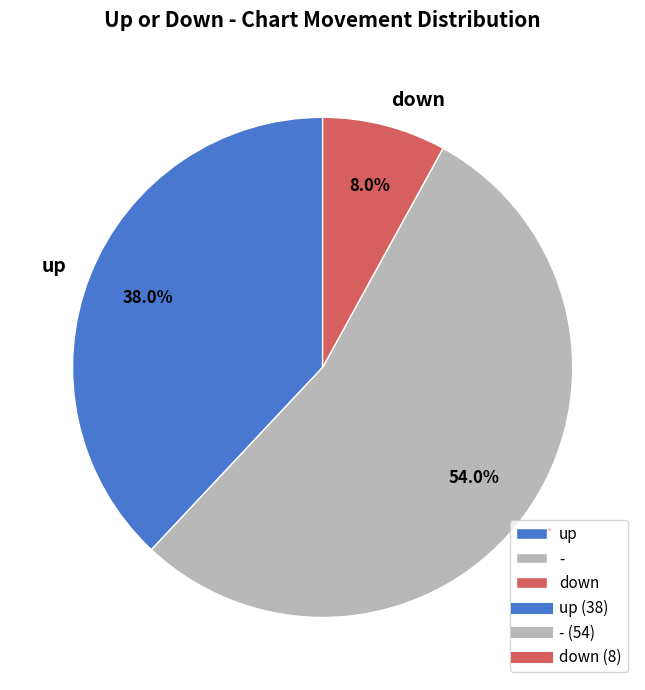

What percentage do up and down together represent?

46.0%